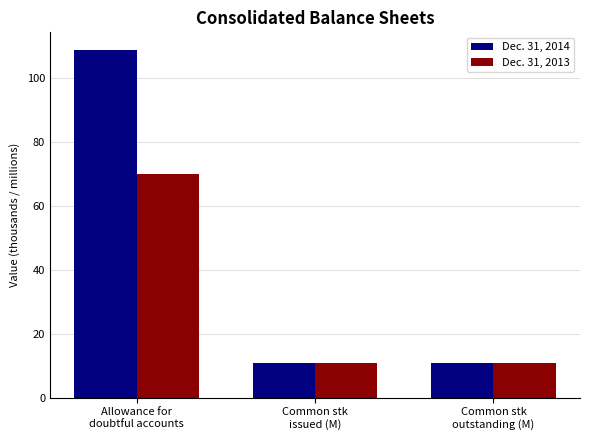

What is the difference between the maximum and minimum values in the Dec. 31, 2014 series?

98.2